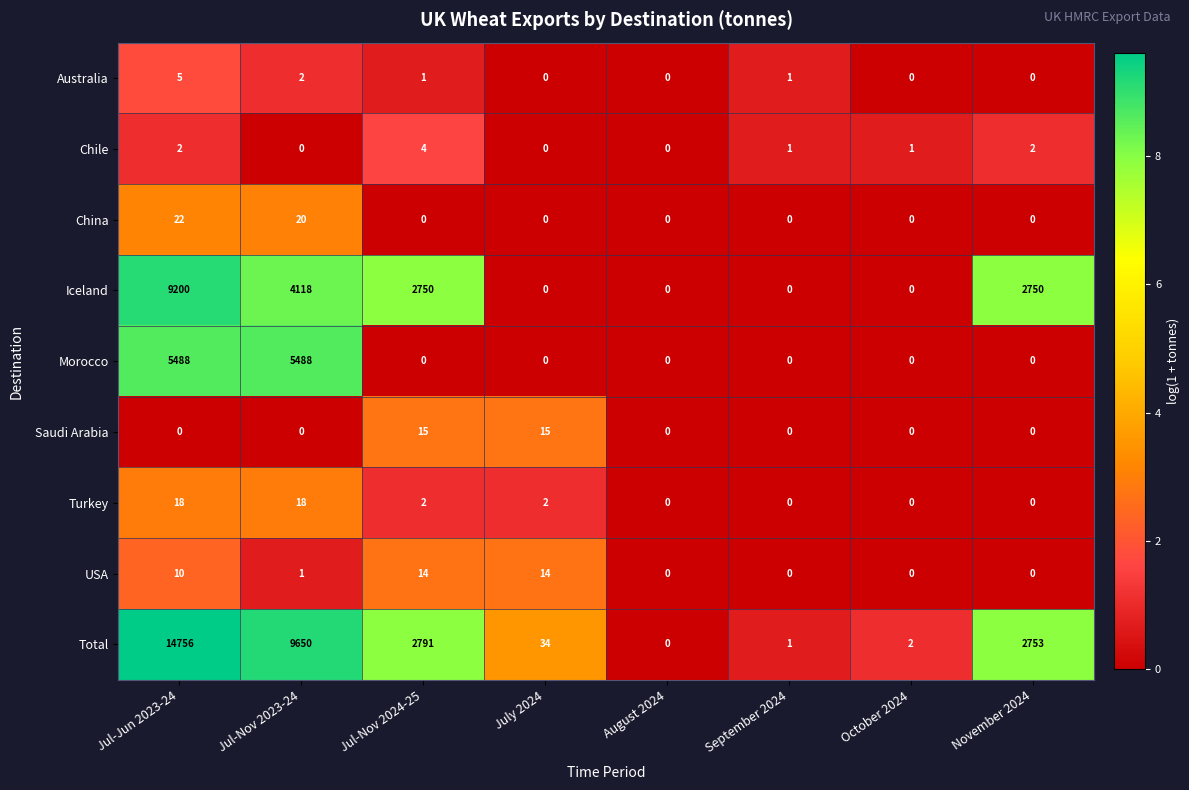

True or false: China has a value of 0 at Jul-Nov 2024-25.

True